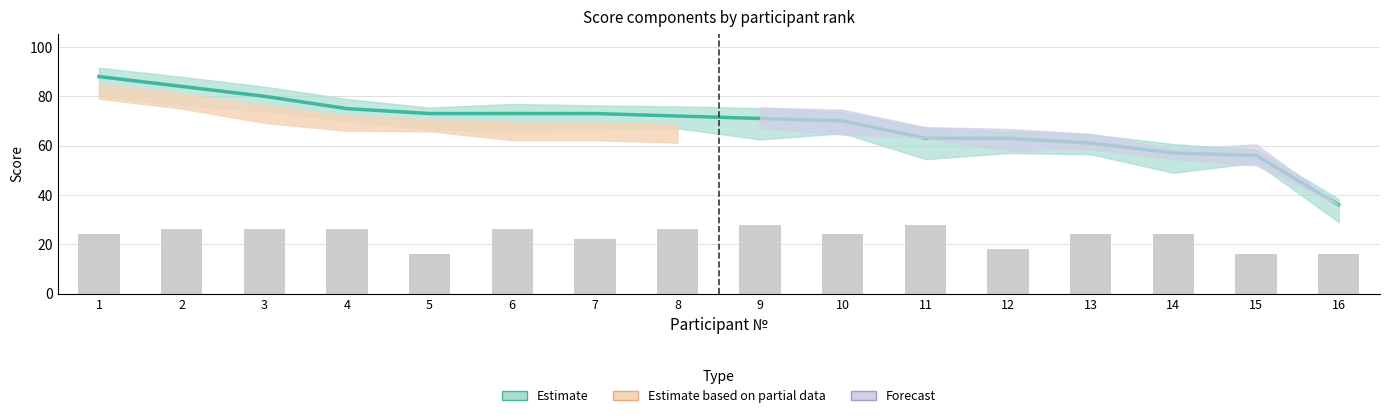

What is the total value across all series at 8?

144